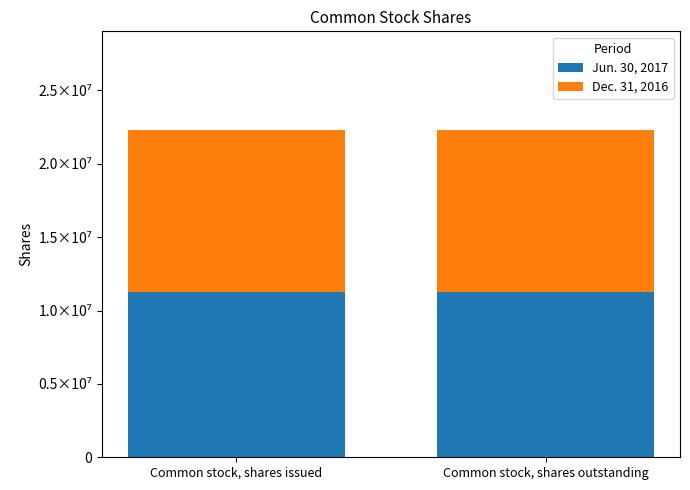

What is the sum of all Dec. 31, 2016 values?

22115836